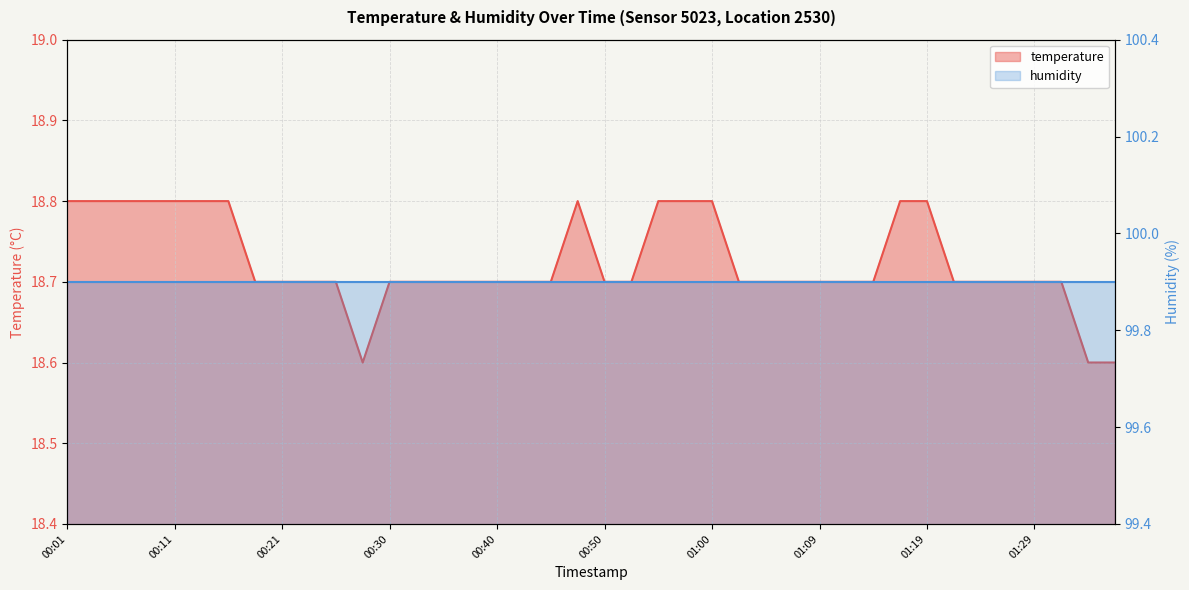

Reading right to left, transcribe all the data shown in this chart.

01:37=18.6	01:34=18.6	01:32=18.7	01:29=18.7	01:27=18.7	01:24=18.7	01:22=18.7	01:19=18.8	01:17=18.8	01:14=18.7	01:12=18.7	01:09=18.7	01:07=18.7	01:04=18.7	01:02=18.7	01:00=18.8	00:57=18.8	00:55=18.8	00:52=18.7	00:50=18.7	00:47=18.8	00:45=18.7	00:42=18.7	00:40=18.7	00:38=18.7	00:35=18.7	00:33=18.7	00:30=18.7	00:28=18.6	00:25=18.7	00:23=18.7	00:21=18.7	00:18=18.7	00:16=18.8	00:13=18.8	00:11=18.8	00:08=18.8	00:06=18.8	00:03=18.8	00:01=18.8